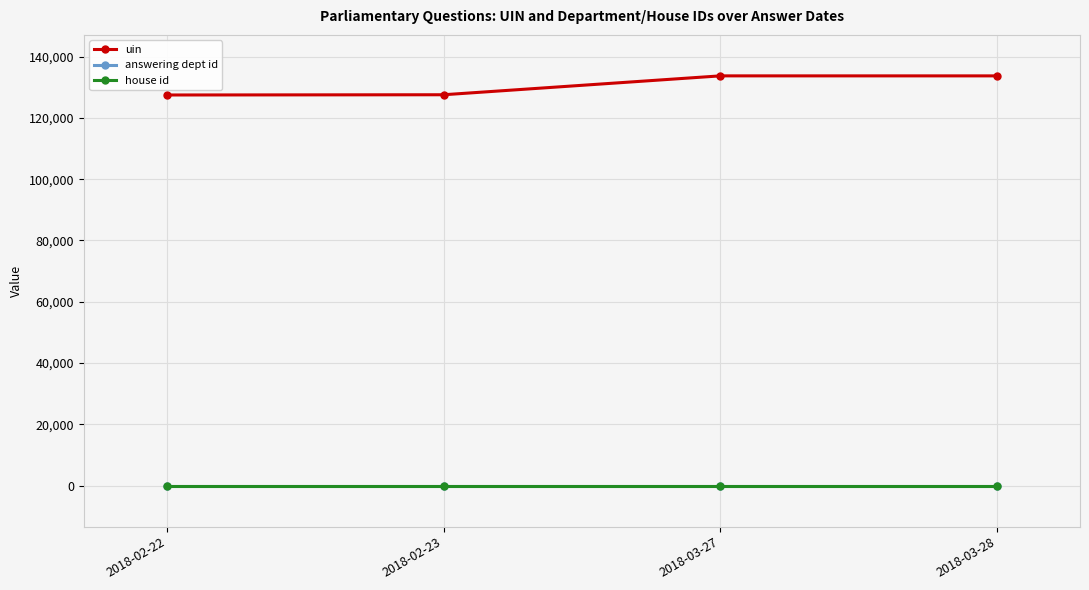

What is the value of the house id point at the 3rd from the left?

1